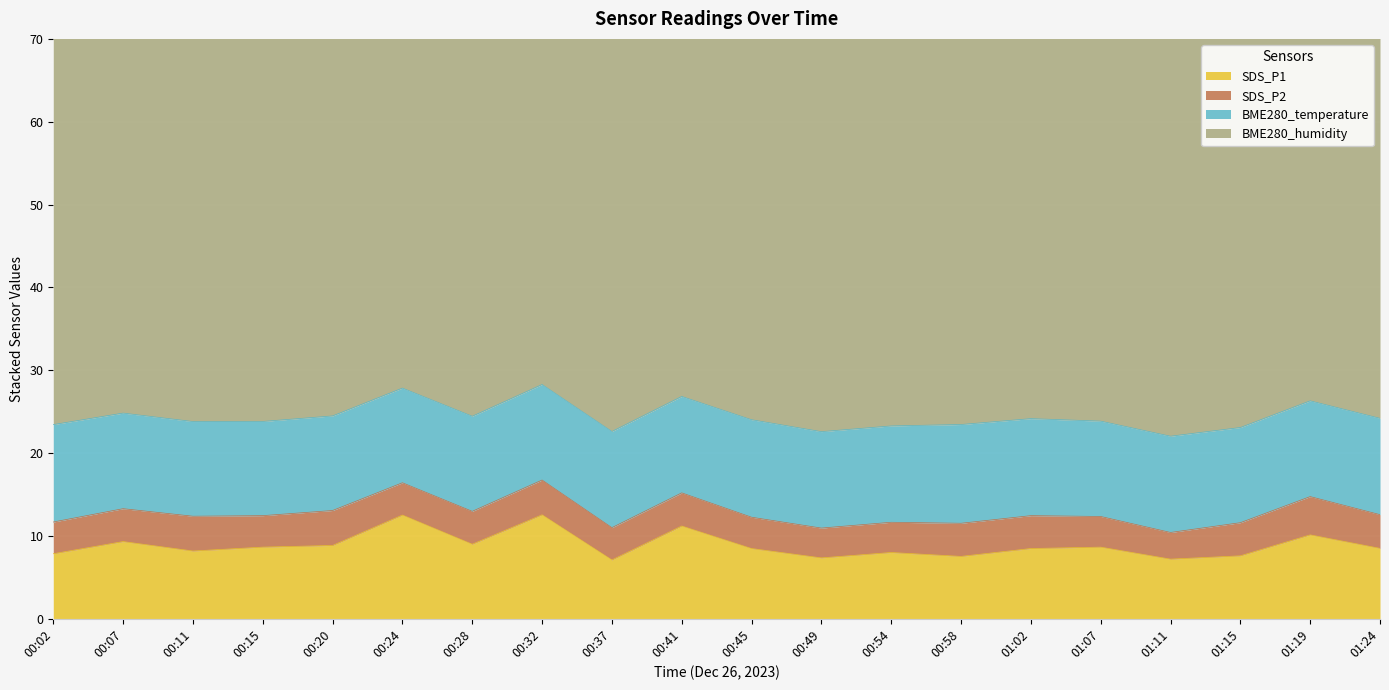

What is the sum of all SDS_P2 values?

78.6